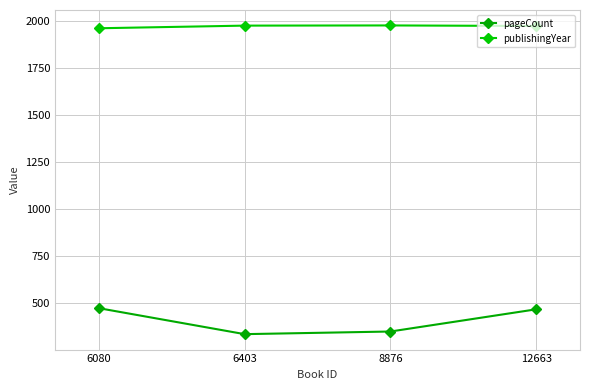

Which series has the largest total across all categories?

publishingYear